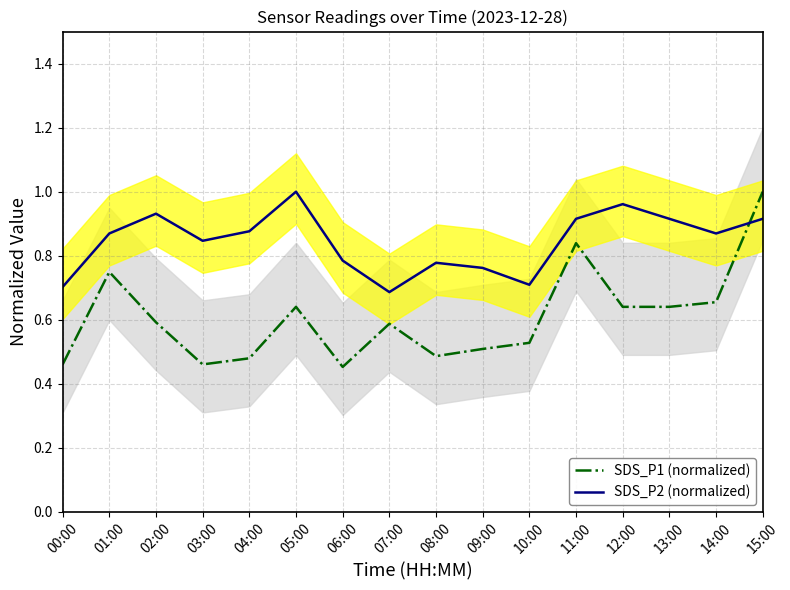

What is the average value of the SDS_P1 (normalized) series?

0.6